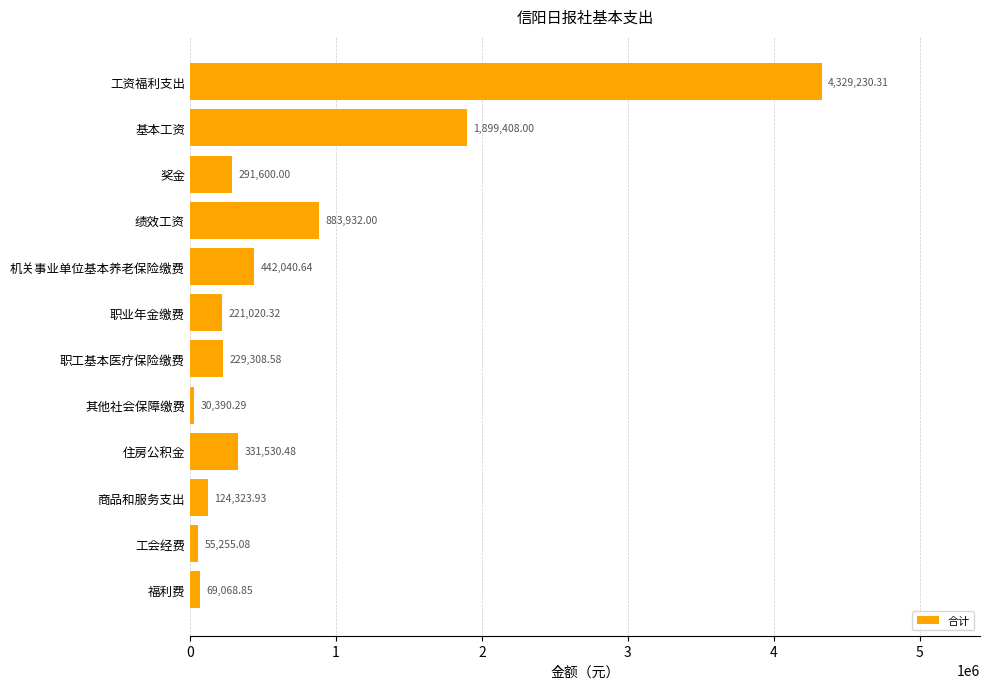

What is the sum of the values at 职业年金缴费 and 工会经费?

276275.4